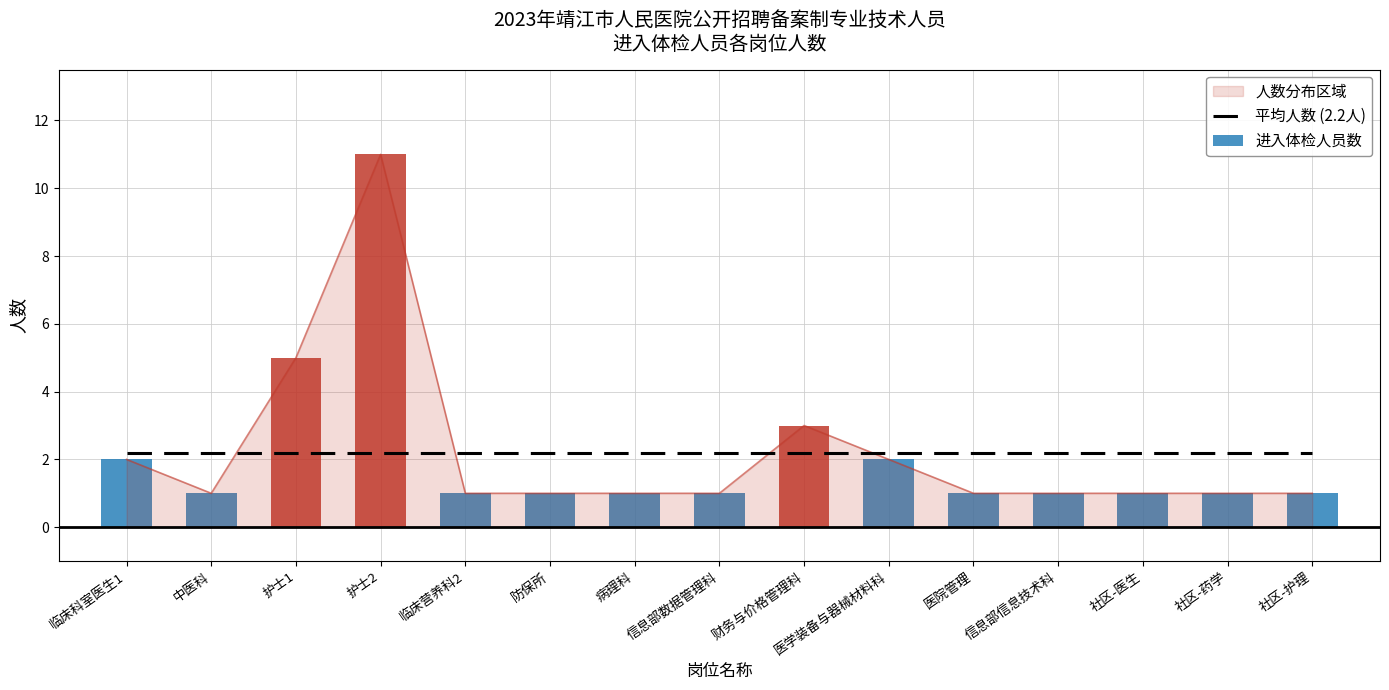

What is the difference between the maximum and minimum values?

10